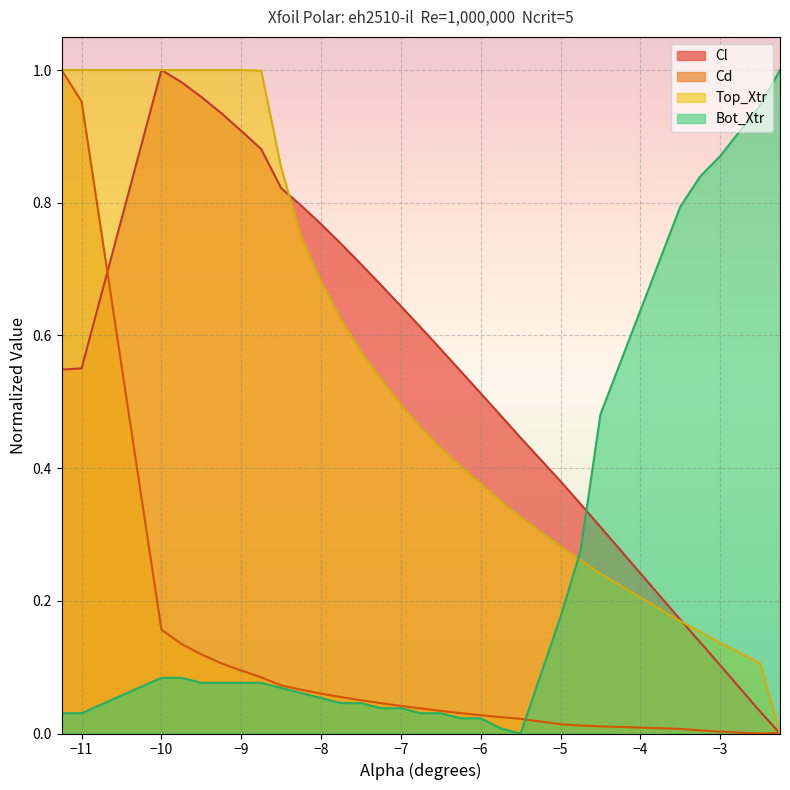

Is it true that Cl equals 0.3 at −11?

False